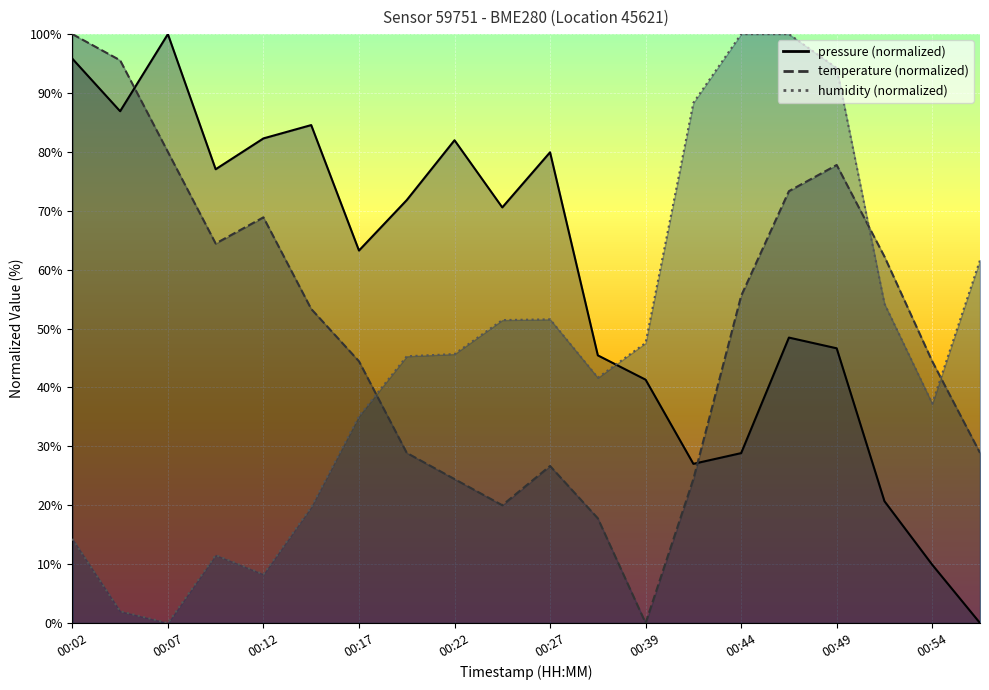

The value of temperature at 00:22 is 6.6. True or false?

False